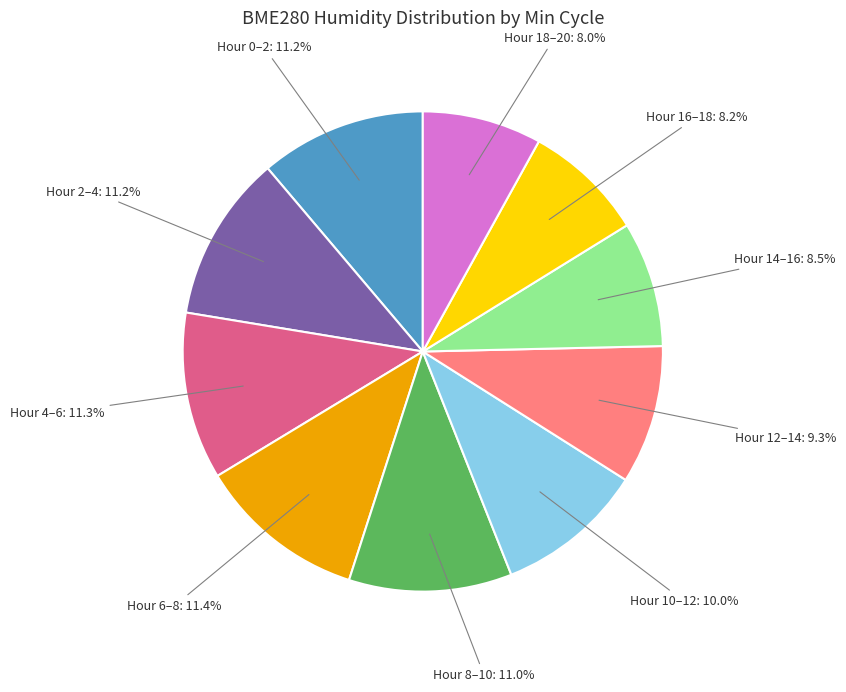

Is there any slice that represents more than half of the pie?

No